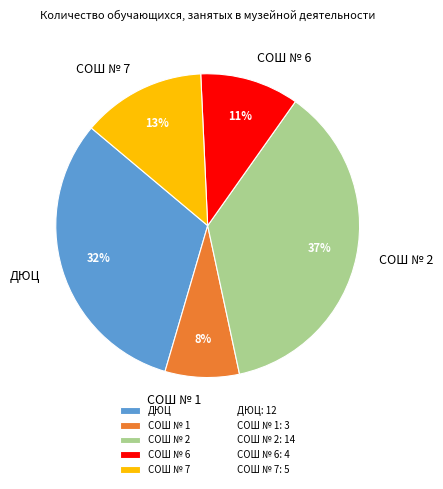

To the nearest percent, what is the difference between the СОШ № 2 and ДЮЦ slice percentages?

5%